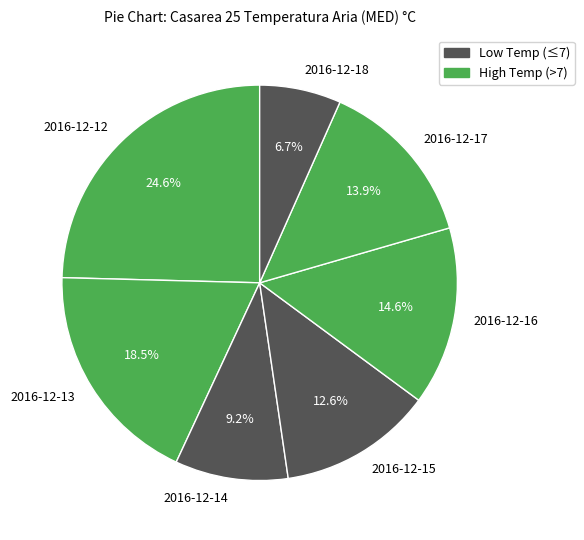

Rank the categories by value from highest to lowest.

2016-12-12, 2016-12-13, 2016-12-16, 2016-12-17, 2016-12-15, 2016-12-14, 2016-12-18